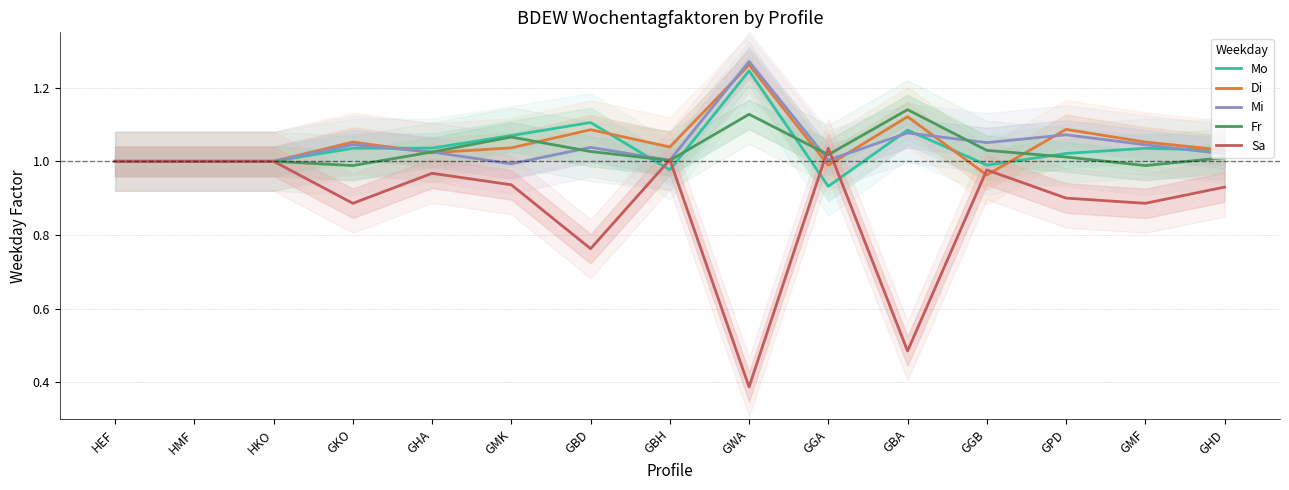

Which series has the largest range (max minus min)?

Sa